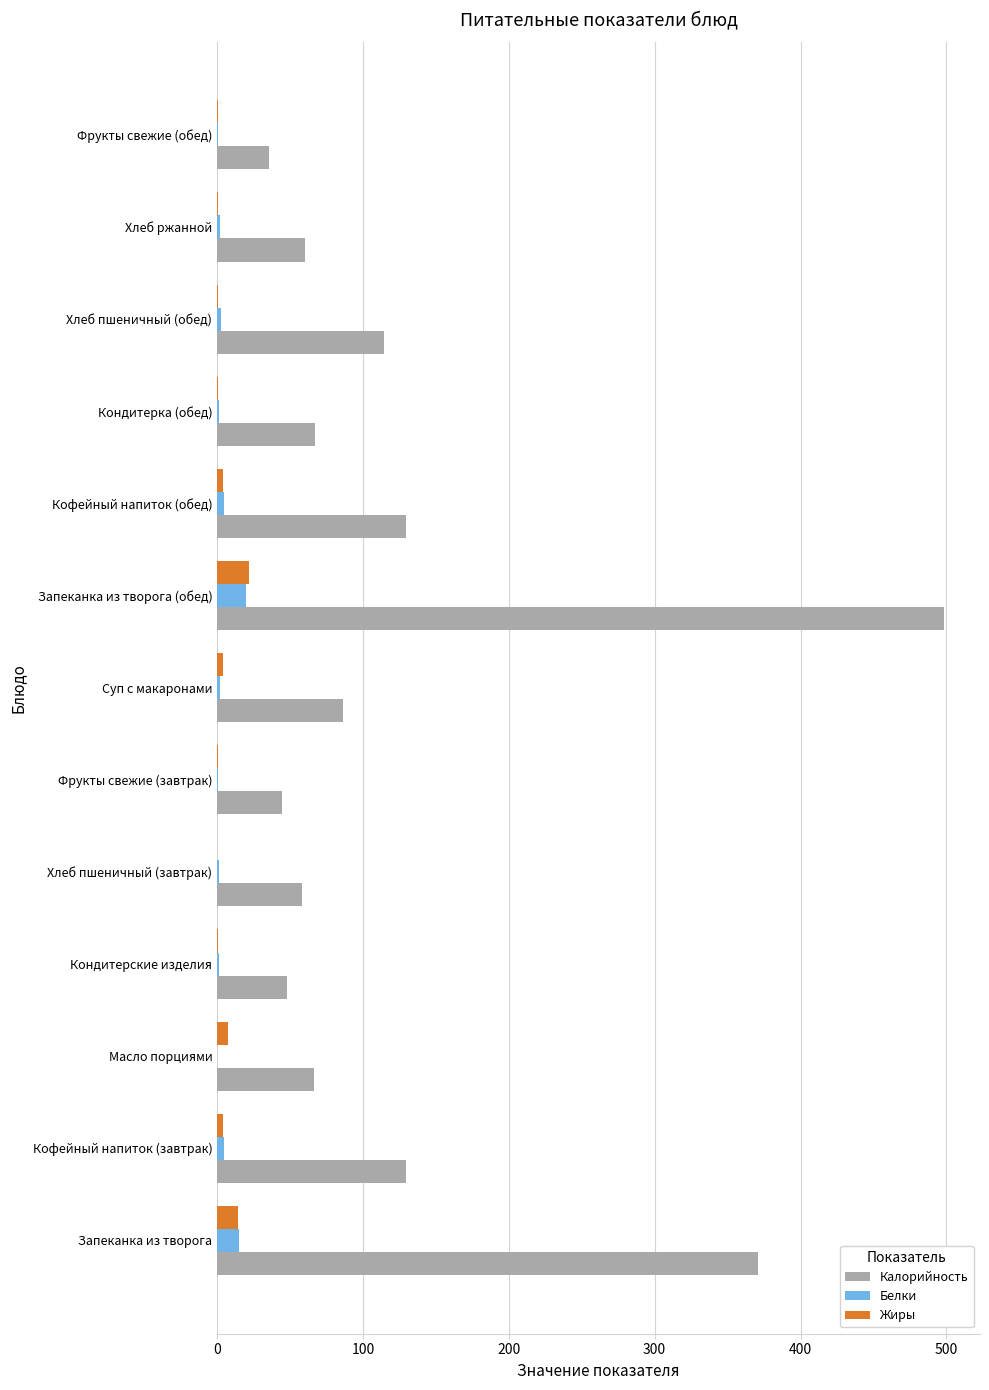

What is the maximum value shown in the chart?

498.2